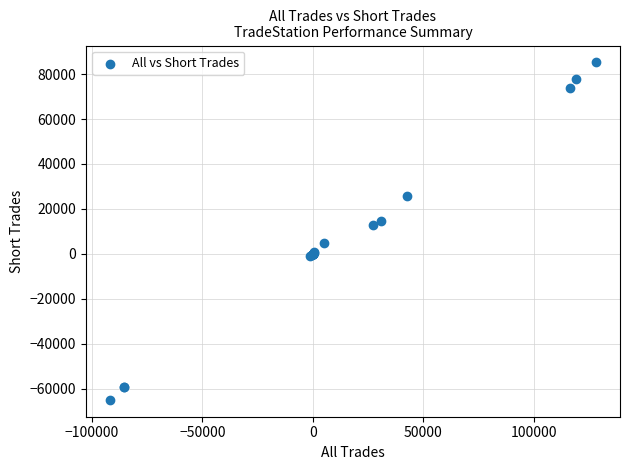

What Y value in the scatter plot is closest to 10111?

12661.4